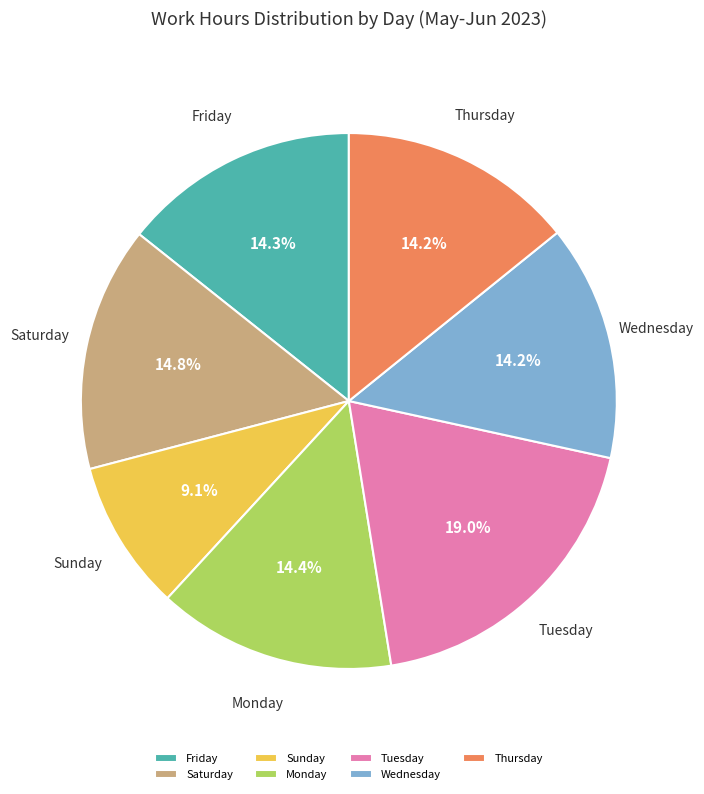

What is the ratio of the value at Sunday to the value at Saturday?

0.6